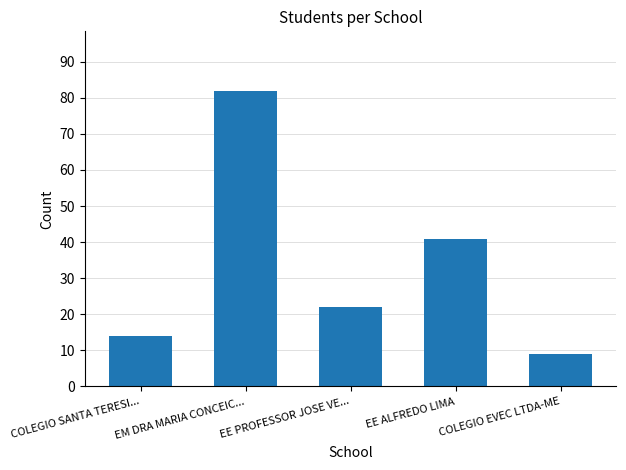

What position from the left is COLEGIO SANTA TERESI...?

1